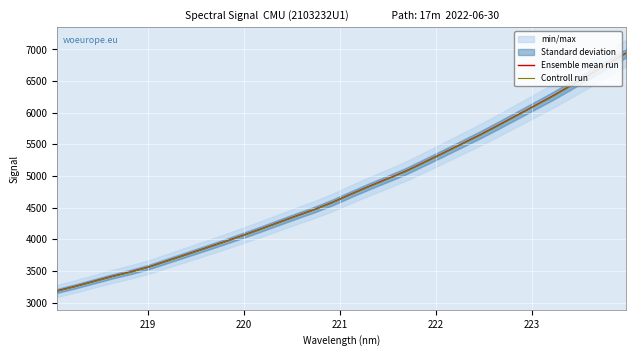

True or false: Ensemble mean run and Controll run cross at least once.

False